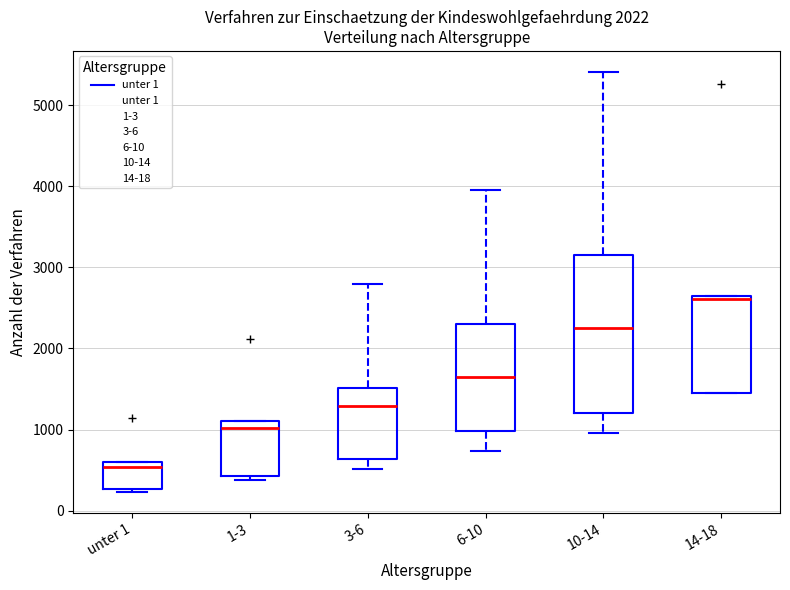

Reading left to right, read every box against the y-axis: the position of its median line, the range the box covers, and the ends of its whiskers. The values are not printed on the chart, so give them approximately, as read against the axis.

unter 1: median 500, box 300 to 600, whiskers 200 to 600
1-3: median 1000, box 400 to 1100, whiskers 400 (just below the box's lower edge) to 1100
3-6: median 1300, box 600 to 1500, whiskers 500 to 2800
6-10: median 1700, box 1000 to 2300, whiskers 700 to 4000
10-14: median 2300, box 1200 to 3200, whiskers 1000 to 5400
14-18: median 2600 (just below the box's upper edge), box 1500 to 2600, whiskers 1500 to 2600